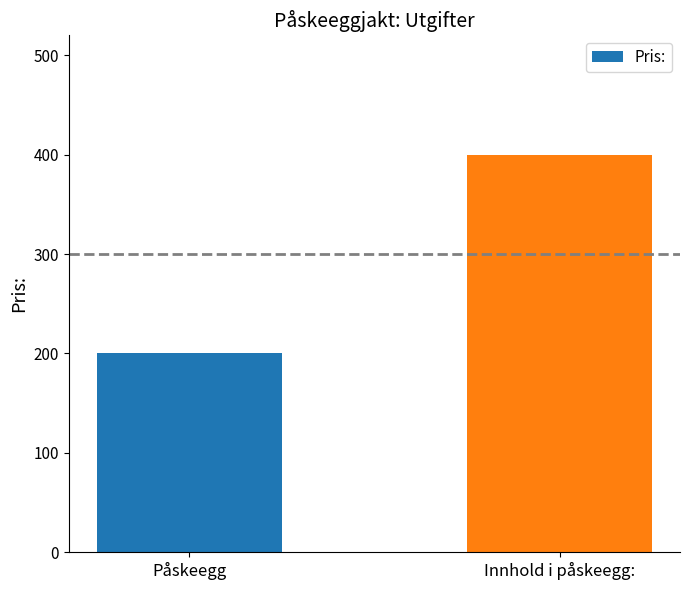

What is the greatest value displayed?

400